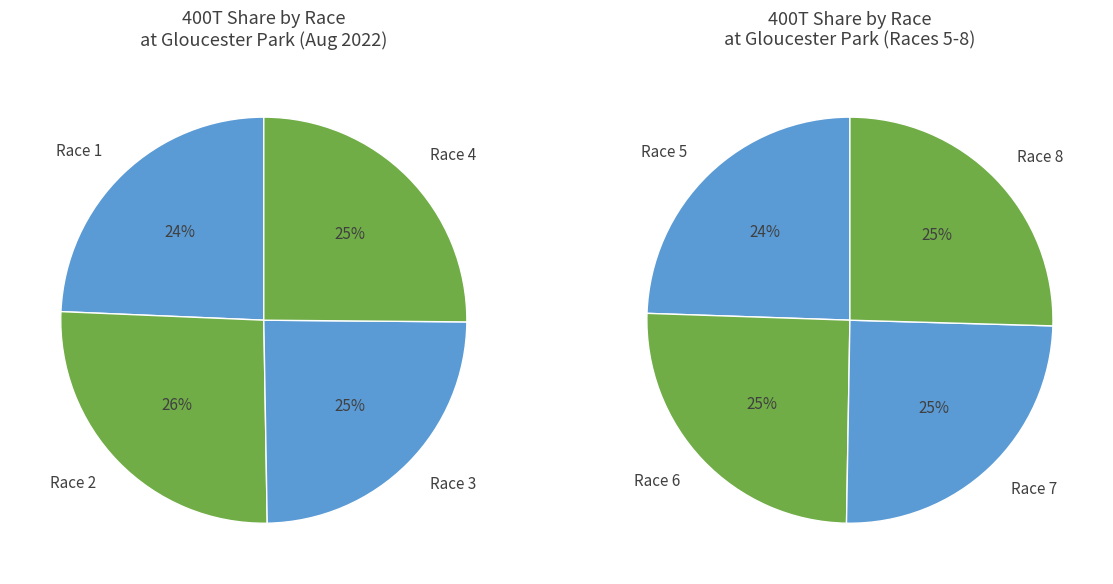

Rank the categories by value from lowest to highest.

Race 1, Race 5, Race 3, Race 7, Race 4, Race 6, Race 8, Race 2